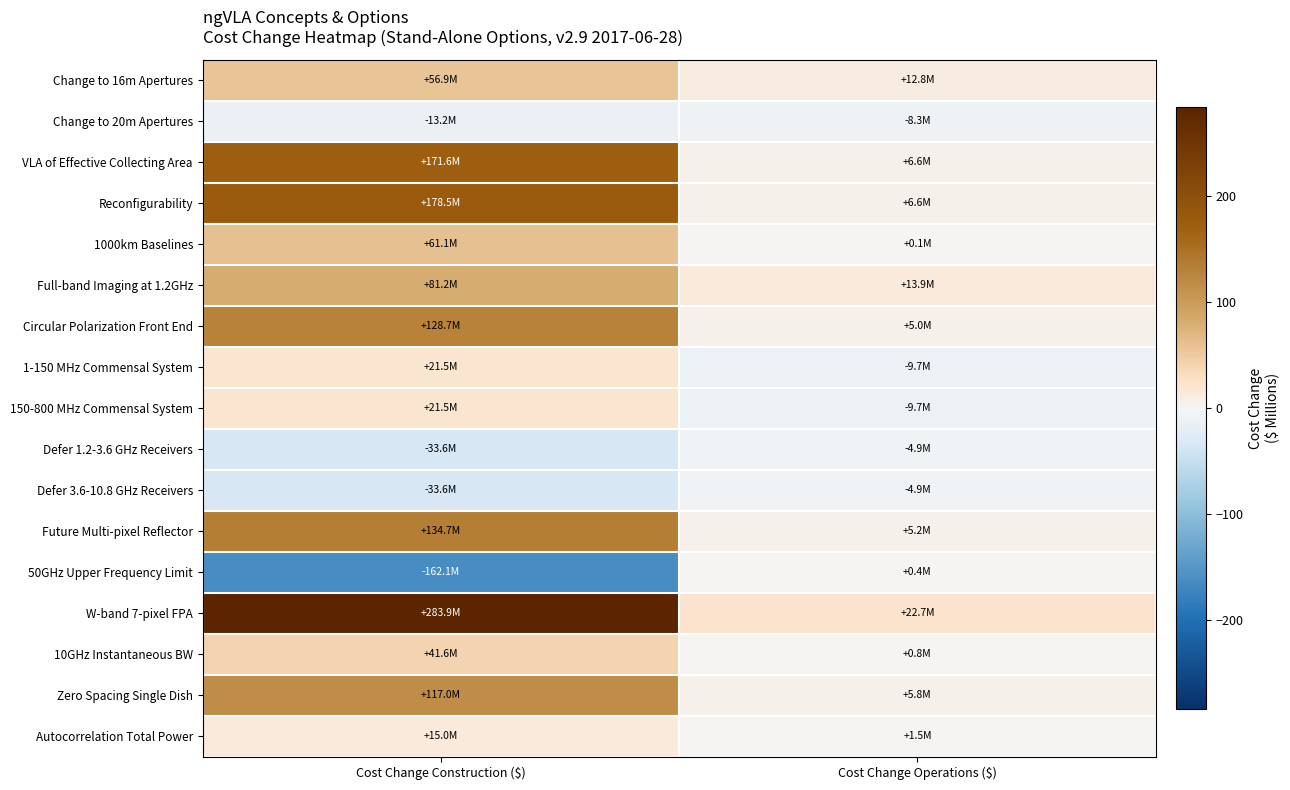

Rank the series at Cost Change Operations ($) from highest to lowest value.

W-band 7-pixel FPA, Full-band Imaging at 1.2GHz, Change to 16m Apertures, Reconfigurability, VLA of Effective Collecting Area, Zero Spacing Single Dish, Future Multi-pixel Reflector, Circular Polarization Front End, Autocorrelation Total Power, 10GHz Instantaneous BW, 50GHz Upper Frequency Limit, 1000km Baselines, Defer 1.2-3.6 GHz Receivers, Defer 3.6-10.8 GHz Receivers, Change to 20m Apertures, 1-150 MHz Commensal System, 150-800 MHz Commensal System